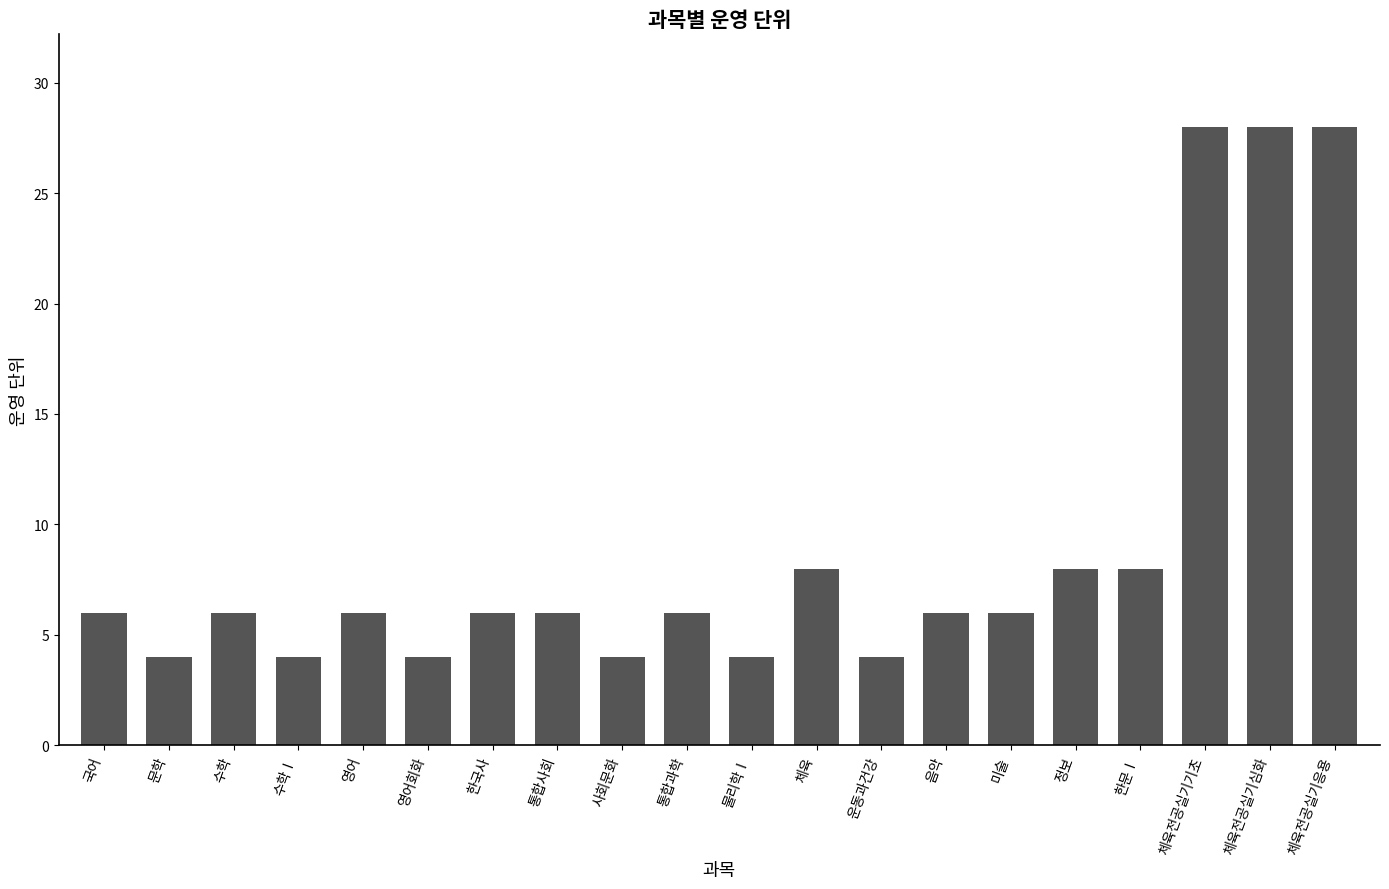

What position from the right is 수학?

18